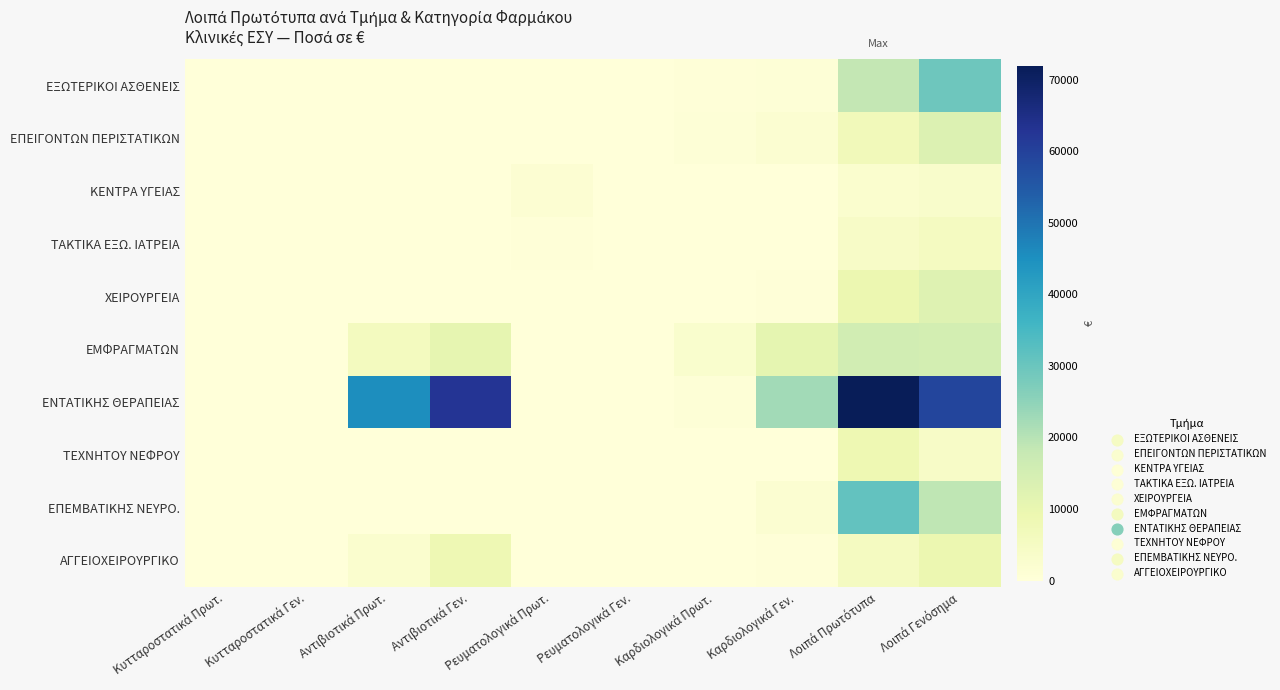

How many series are shown in this chart?

10